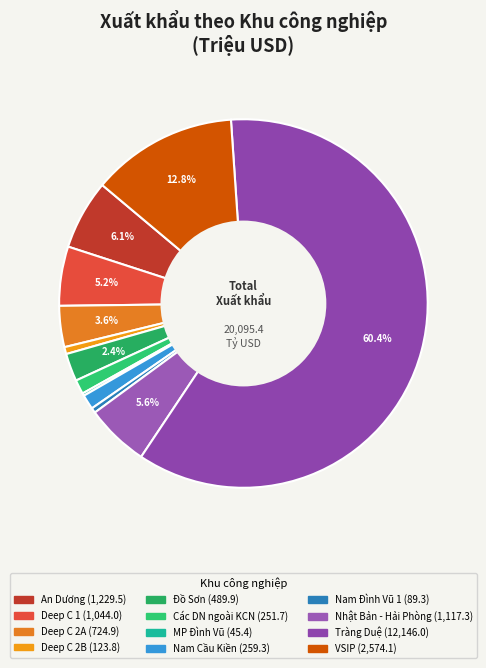

To the nearest percent, what is the difference between the Đồ Sơn and Deep C 1 slice percentages?

3%